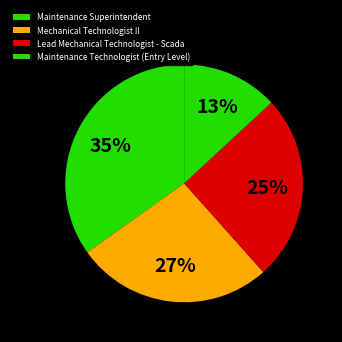

Does any single category account for the majority?

No